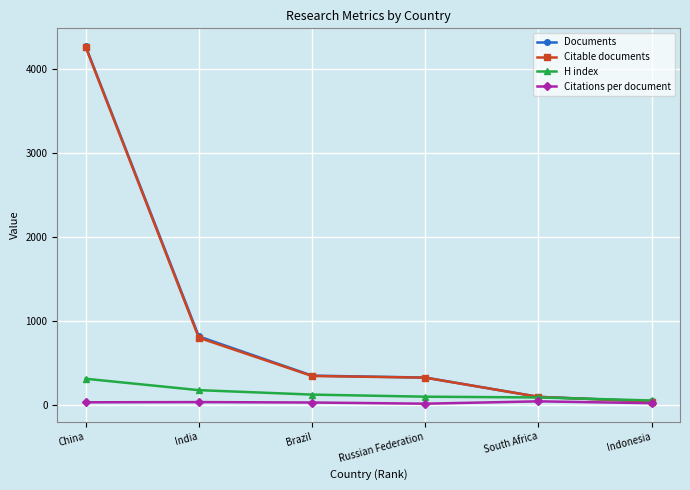

Where is Citable documents nearest to the value 2150?

India